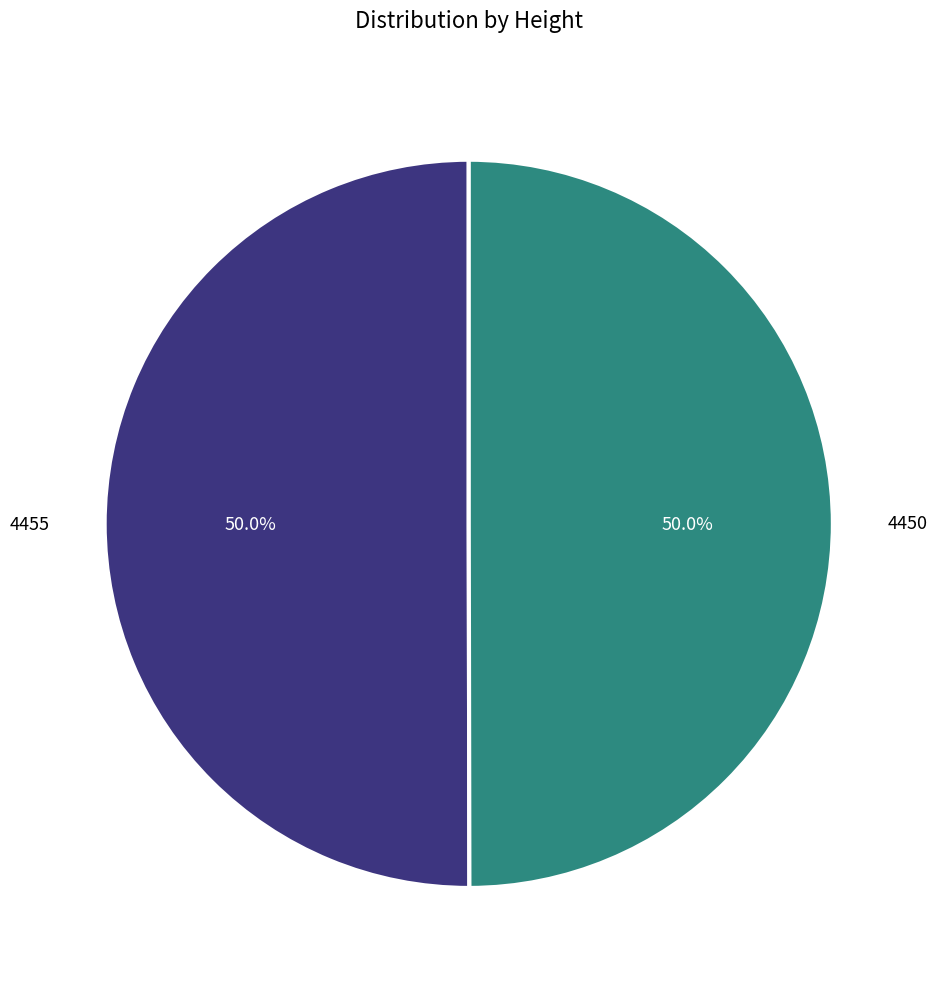

What is the ratio of the value at 4455 to the value at 4450?

1.0